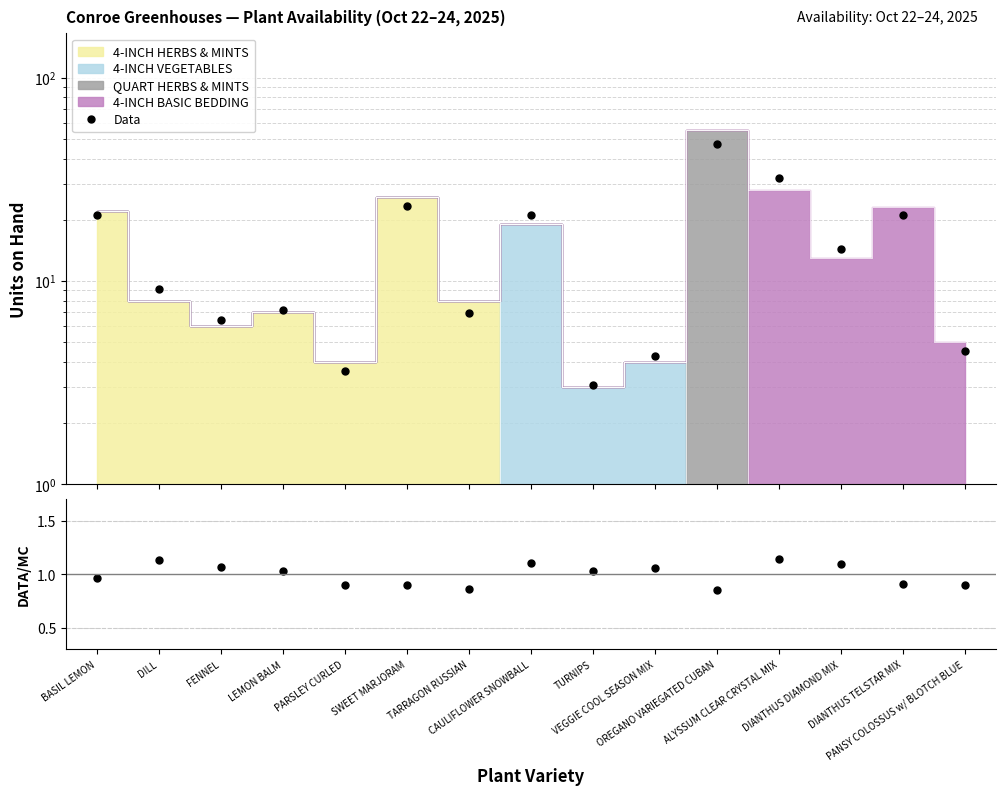

Reading left to right, transcribe all the data shown in this chart.

Data: 21.2	9.1	6.4	7.2	3.6	23.3	6.9	21.1	3.1	4.2	47.1	31.9	14.3	21.0	4.5
Data/MC: 1.0	1.1	1.1	1.0	0.9	0.9	0.9	1.1	1.0	1.1	0.9	1.1	1.1	0.9	0.9